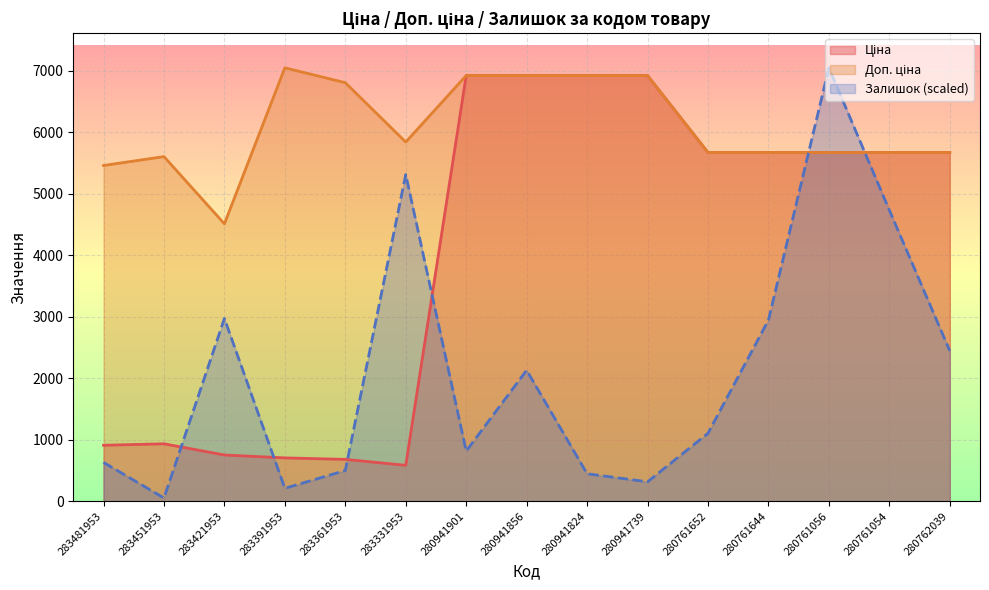

How many values in the Доп. ціна series are below 5673?

3